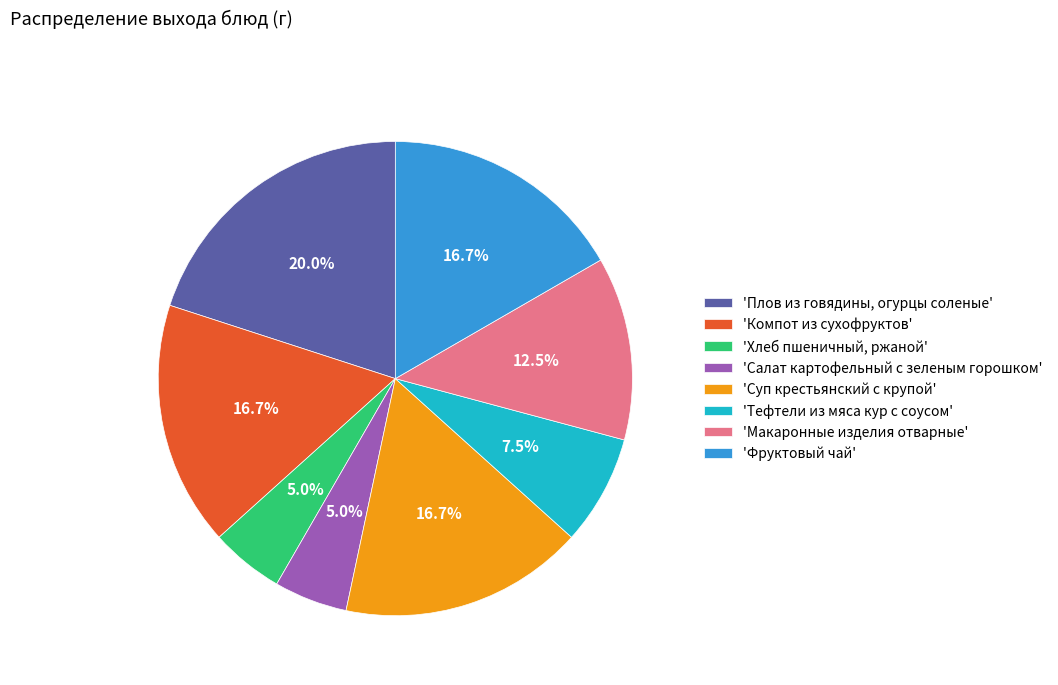

Which has a higher value, 'Салат картофельный с зеленым горошком' or 'Компот из сухофруктов'?

'Компот из сухофруктов'